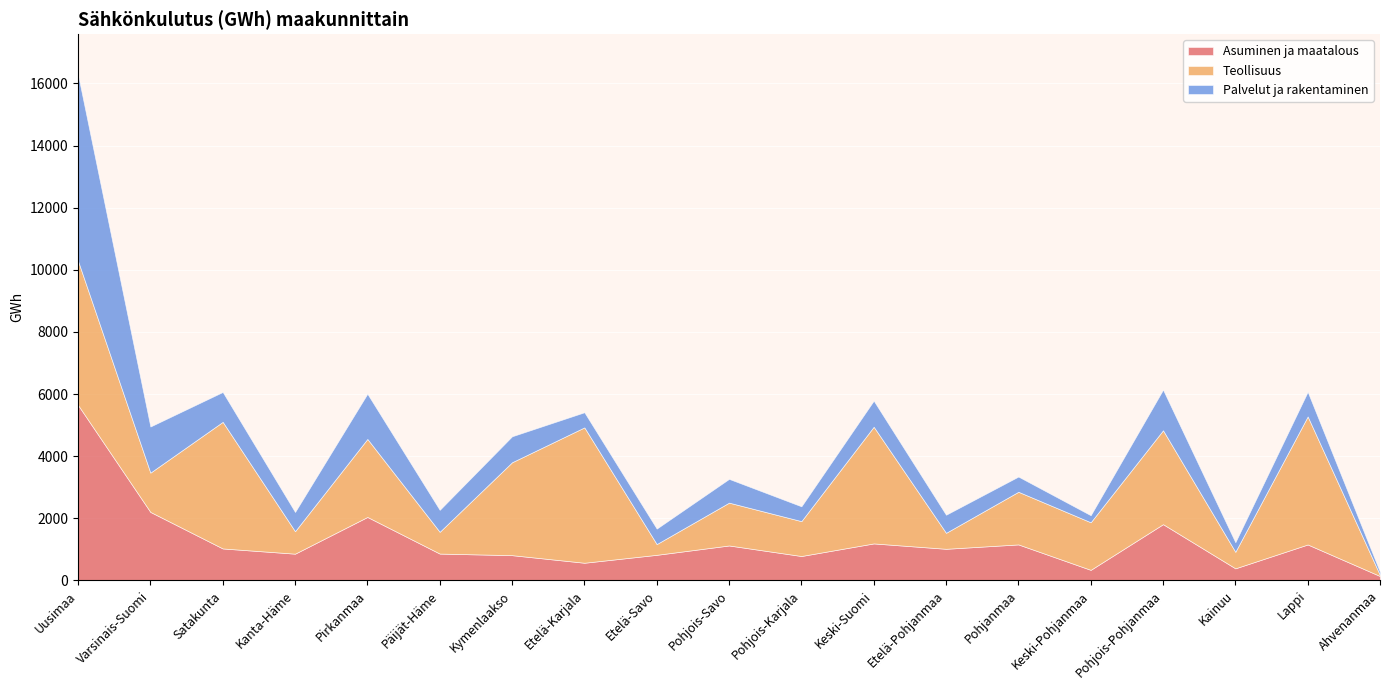

After their last crossing, which series has the higher values: Palvelut ja rakentaminen or Asuminen ja maatalous?

Asuminen ja maatalous